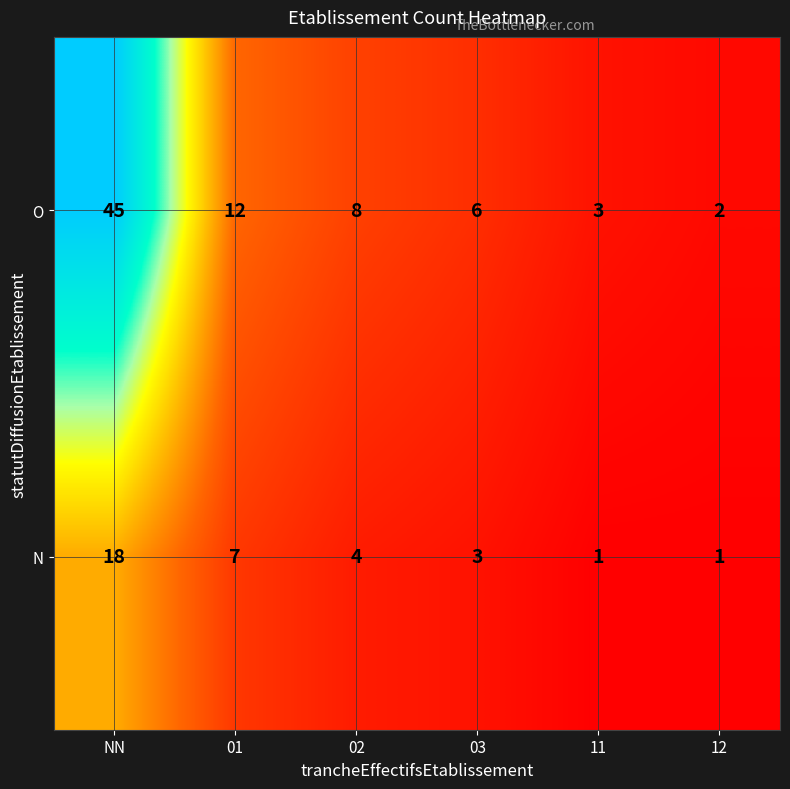

List the series in order of their peak value, lowest first.

N, O